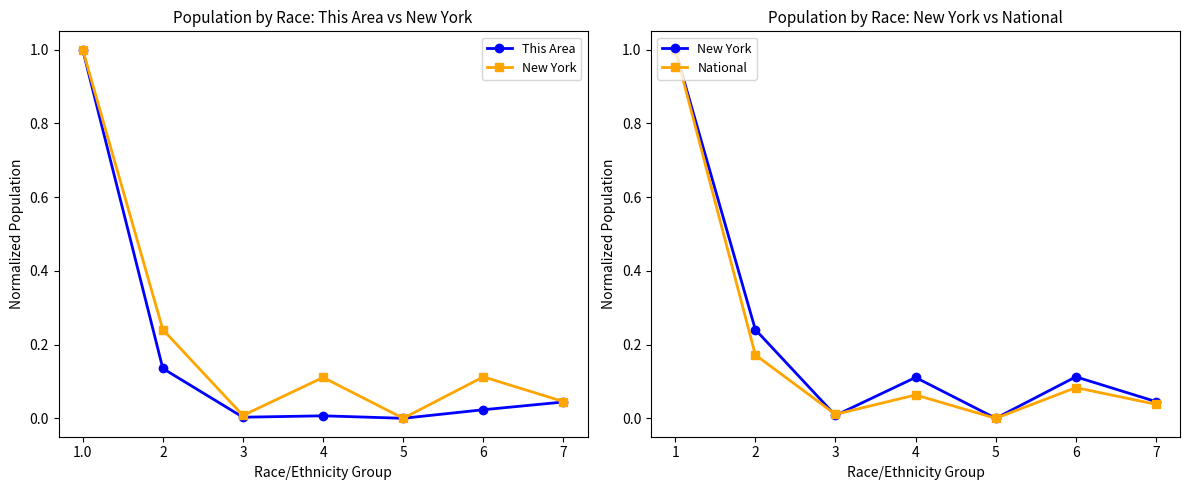

What is the difference between the second highest and second lowest values in the This Area series?

0.1